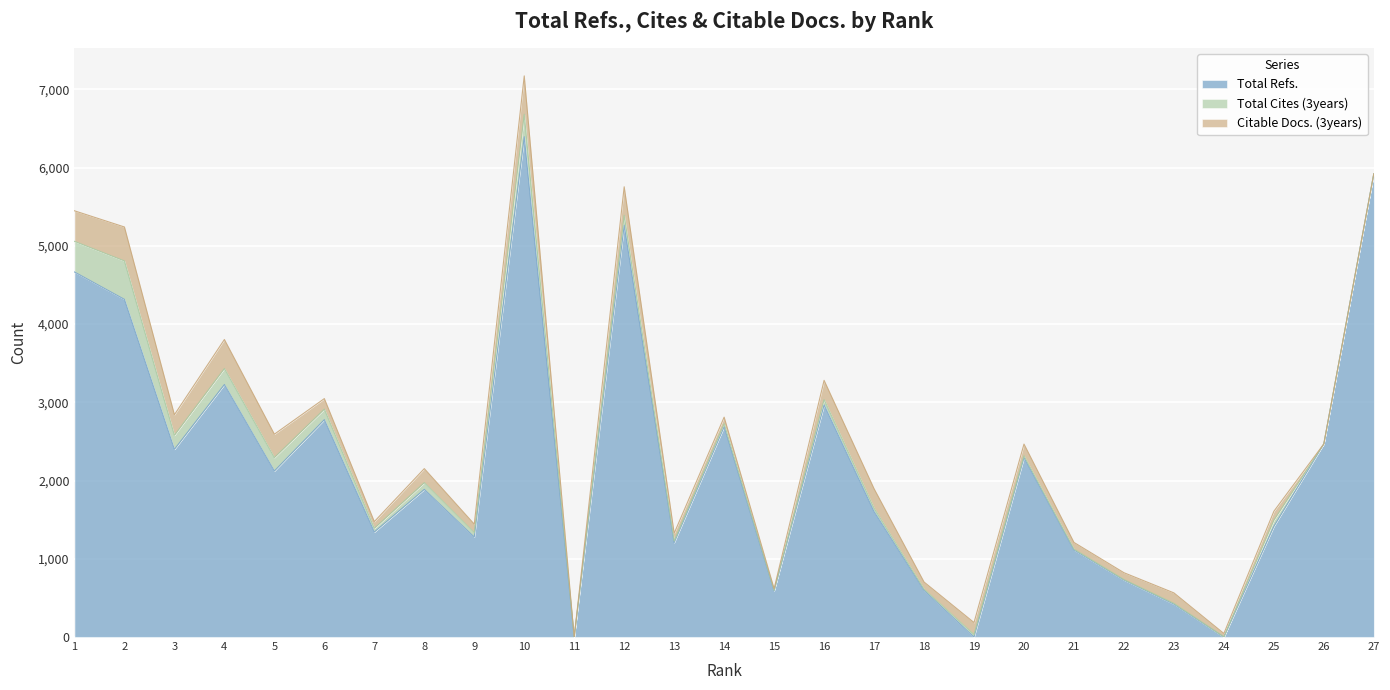

Where do Total Refs. and Total Cites (3years) first cross each other?

18 and 19